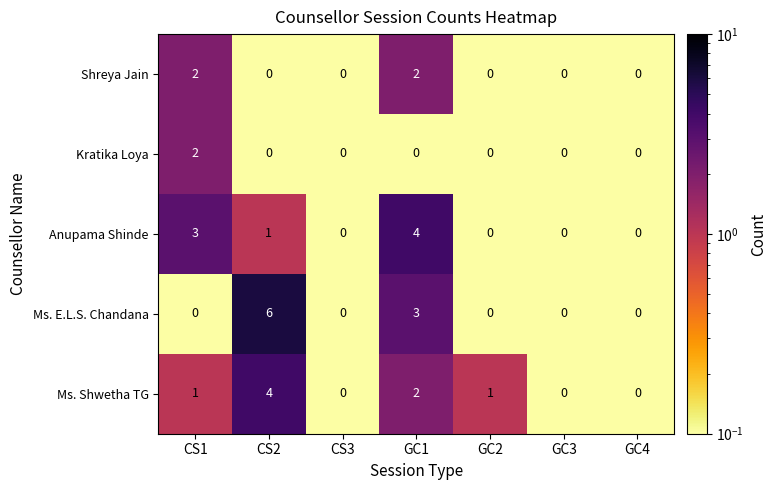

Is it true that Kratika Loya equals 0 at CS2?

True